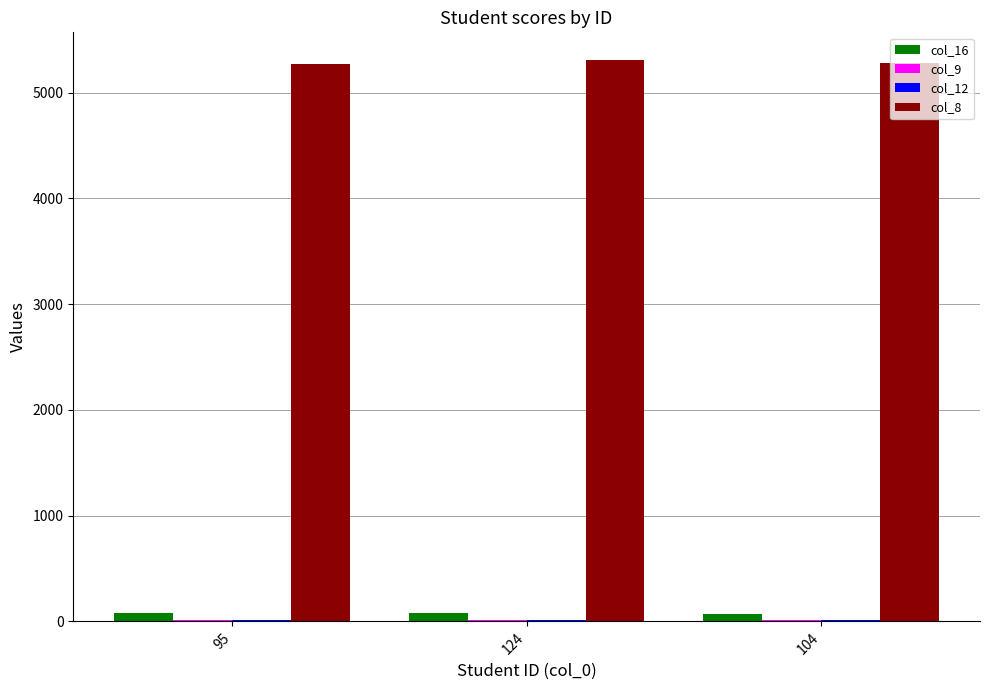

The value of col_8 at 104 is 5286. True or false?

True